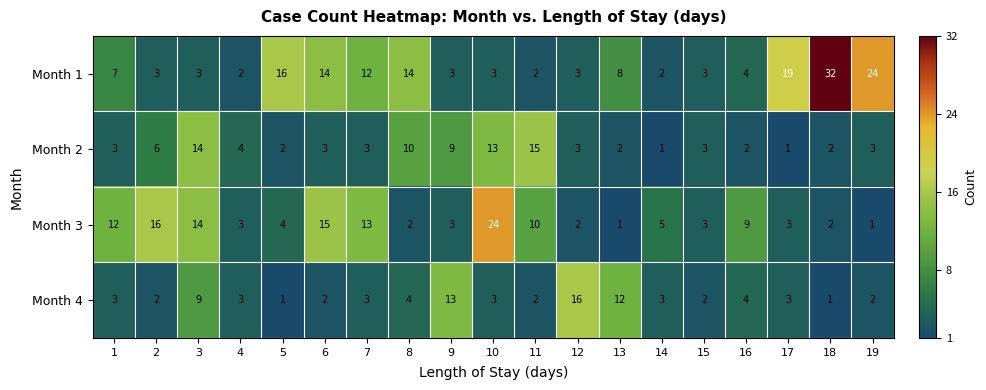

At which label does Month 3 reach its peak?

10